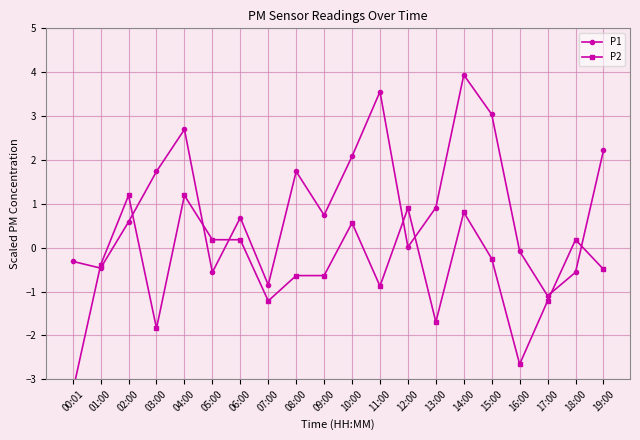

The P1 series shows -0.4 at 17:00. True or false?

False